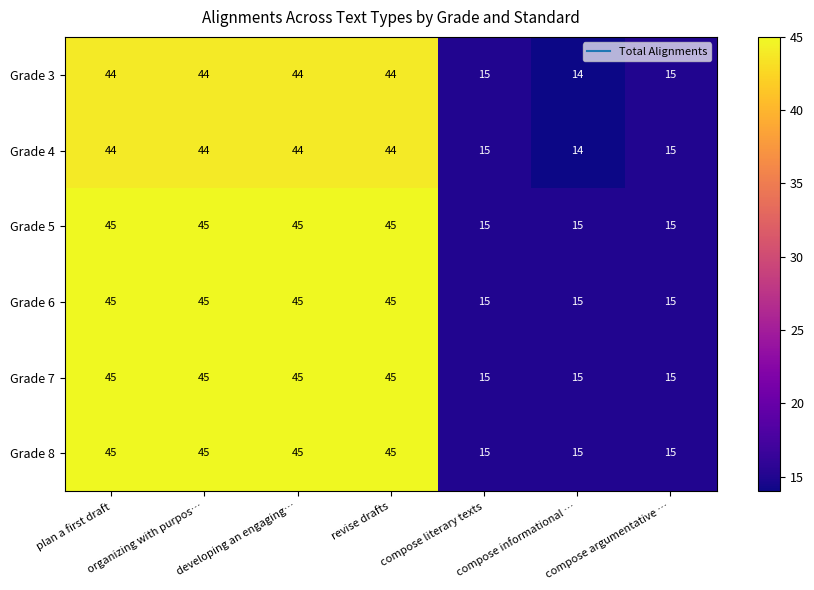

At how many categories does at least one series exceed 20?

4